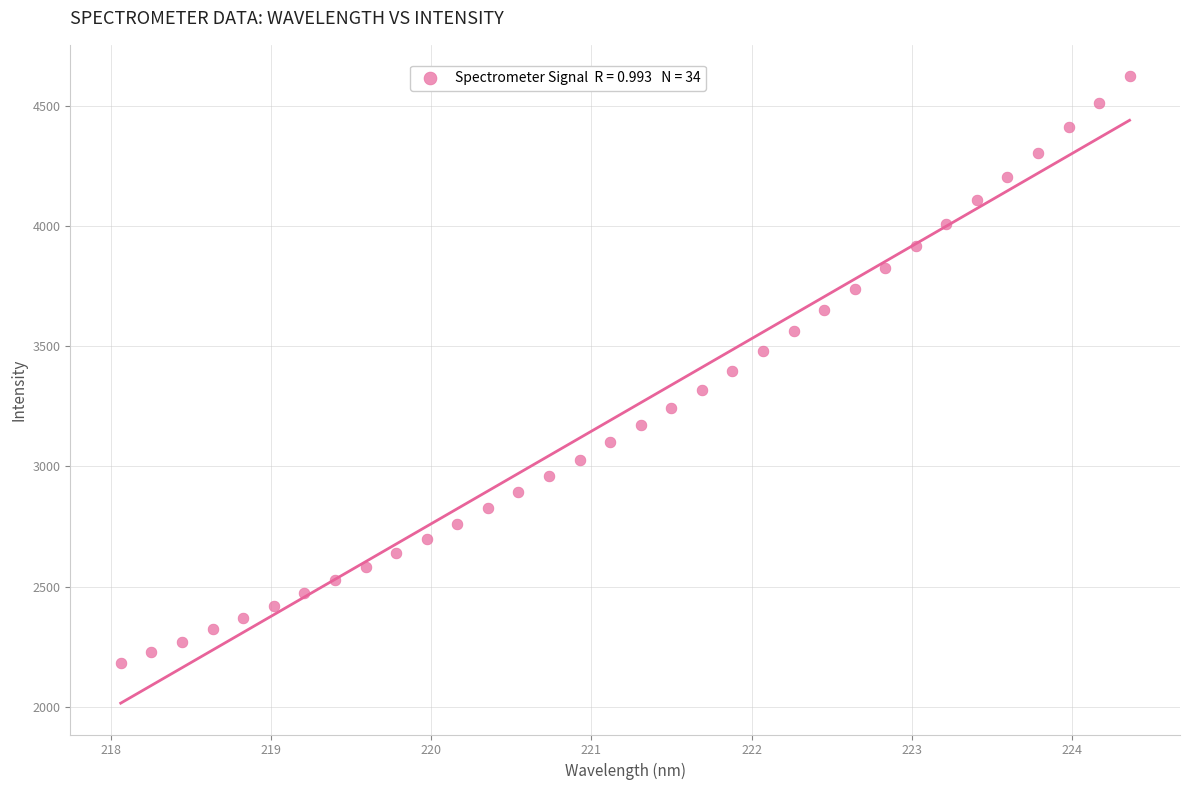

What is the range of X values (max minus min)?

6.3